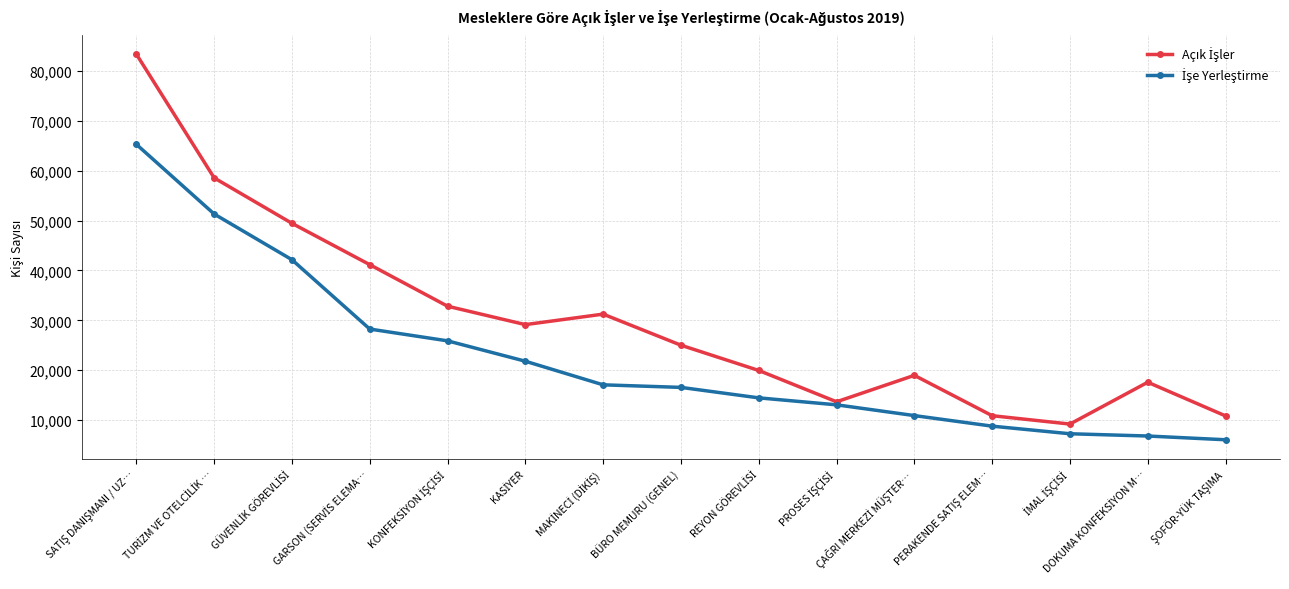

What is the maximum value shown in the chart?

83369